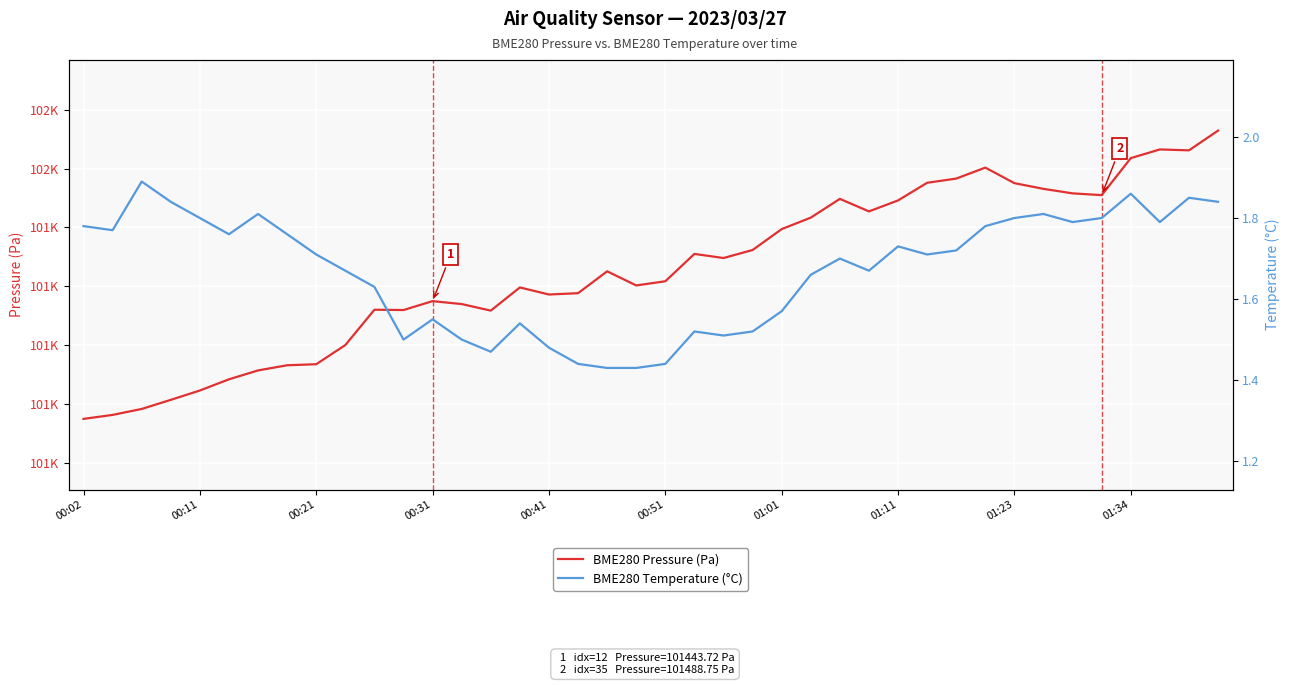

List the labels in order of BME280 Temperature (°C) value, smallest first.

18, 19, 17, 20, 14, 16, 11, 13, 22, 21, 23, 15, 12, 24, 10, 25, 01:34, 27, 26, 01:23, 29, 30, 28, 00:51, 01:11, 00:11, 00:02, 31, 34, 37, 00:41, 32, 35, 01:01, 33, 00:31, 39, 38, 36, 00:21